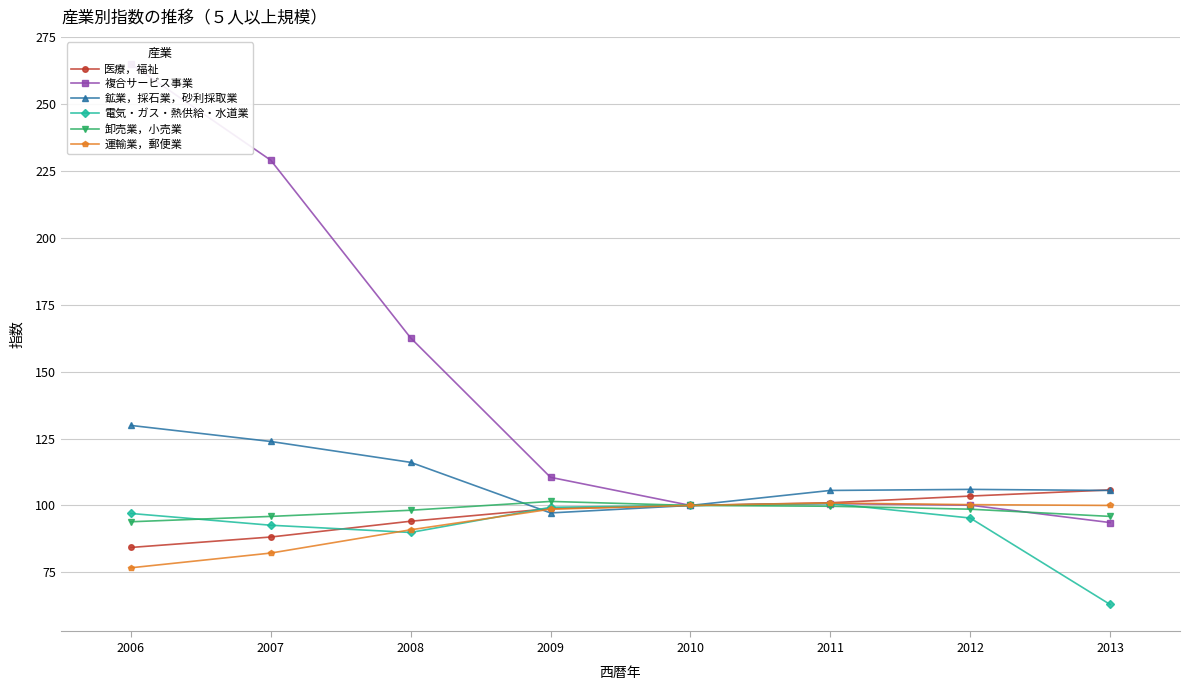

At which category does 複合サービス事業 reach its first local valley?

2010